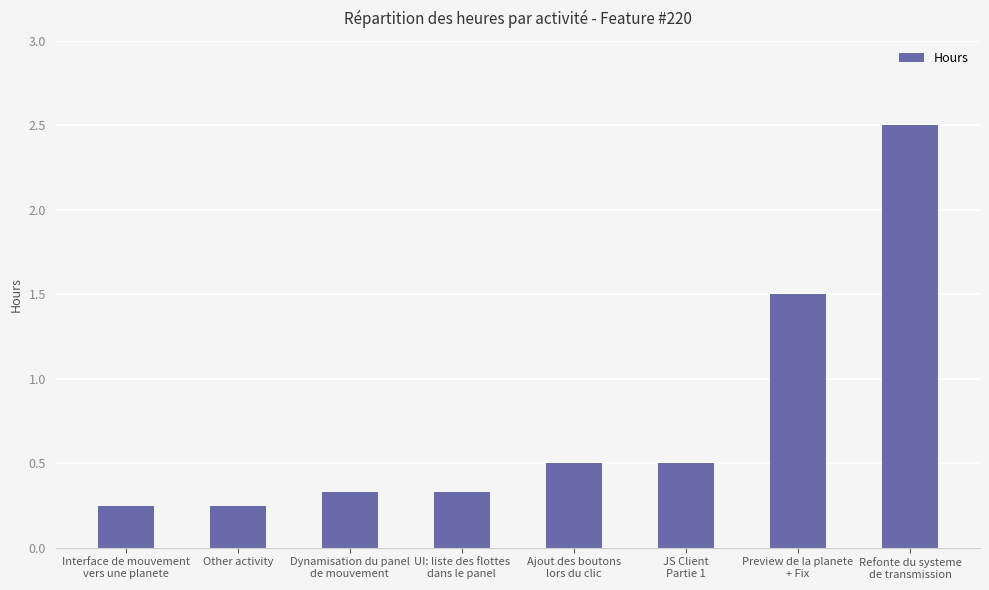

What is the change in value from JS Client
Partie 1 to Preview de la planete
+ Fix?

+1.0